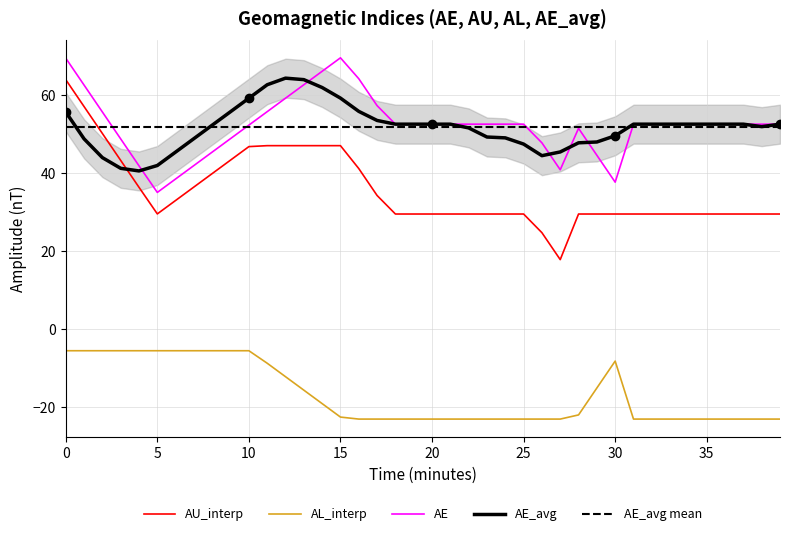

Is the value of AU_interp at 23 greater than the value of AE_avg at 23?

No